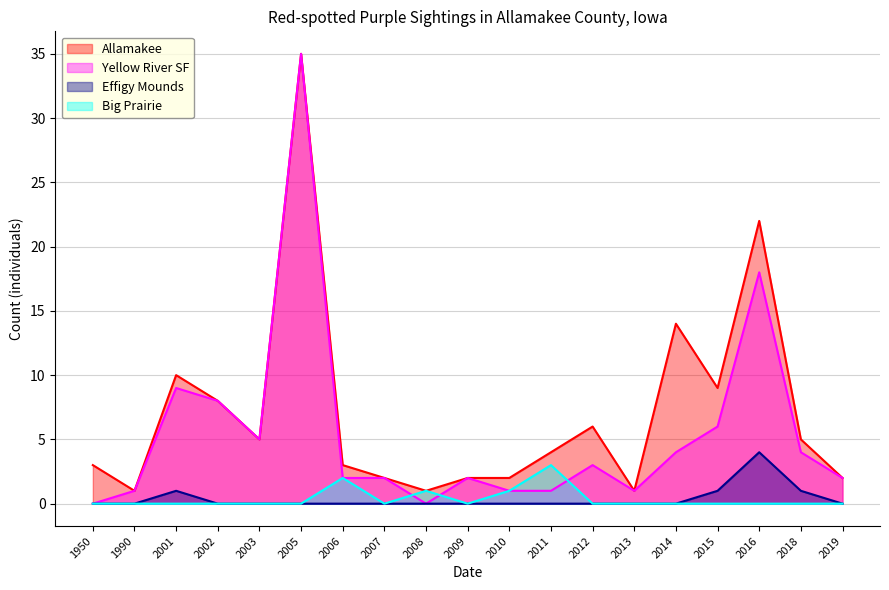

True or false: Big Prairie has more than 2 points higher than both neighbors.

True